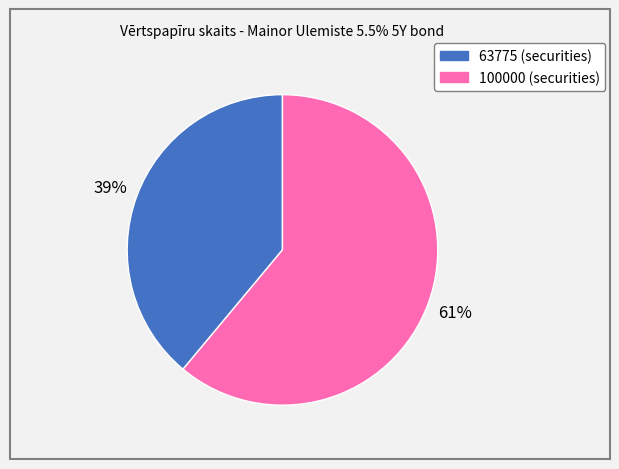

Which category accounts for the majority?

100000